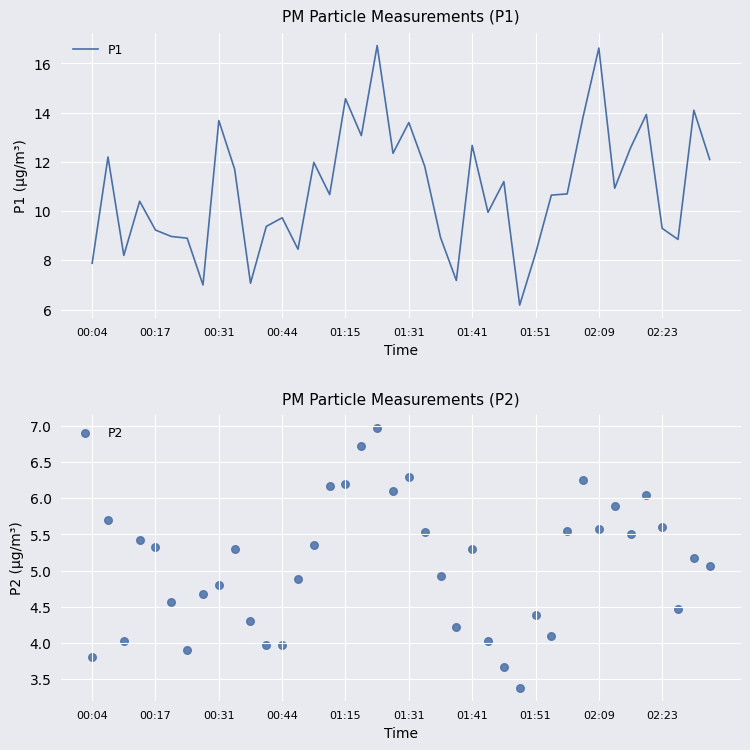

At which category is the sum across all series the highest?

18